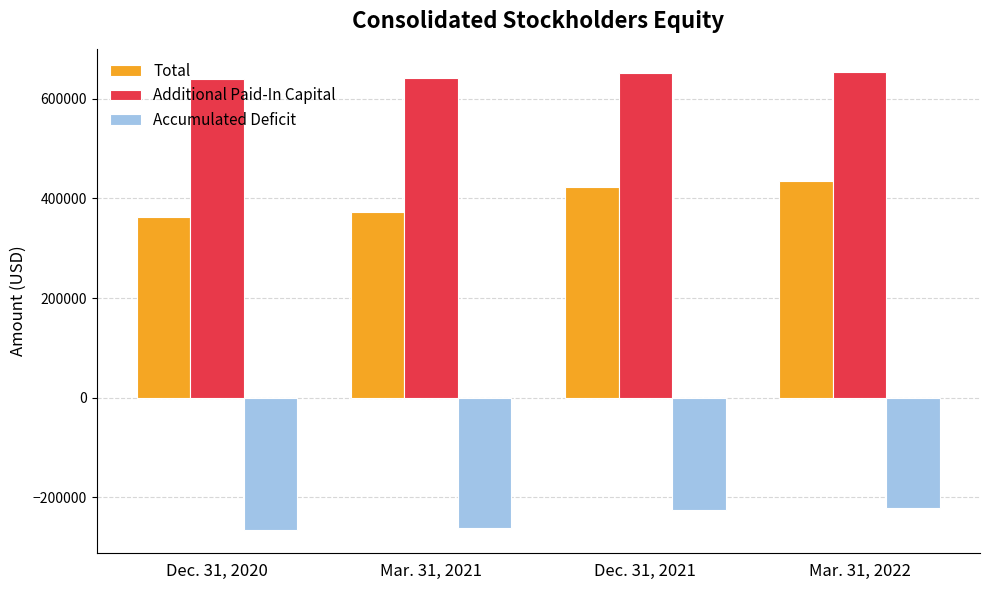

What is the value of the Total bar at the 1st from the left?

362142